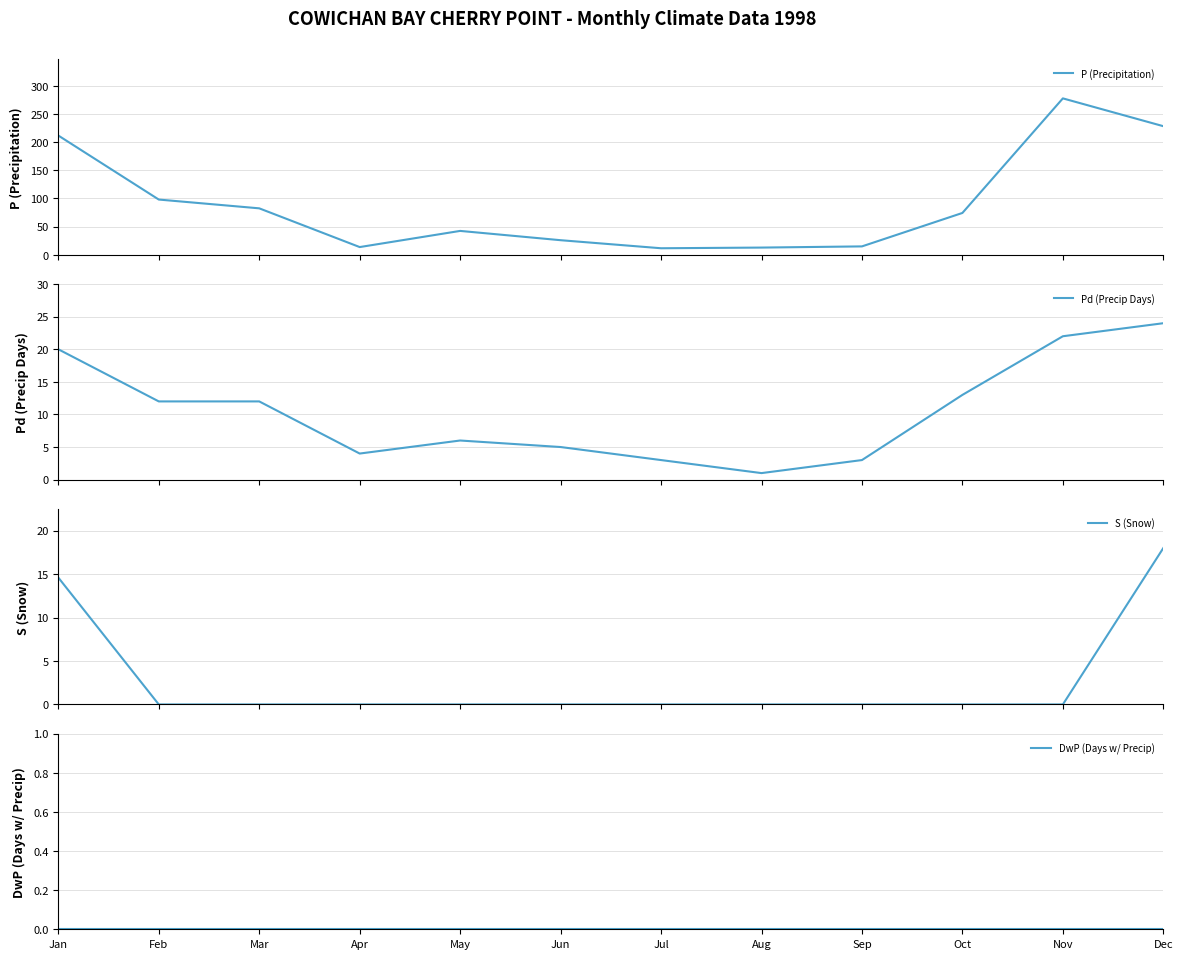

True or false: P (Precipitation) has a value of 24.5 at Apr.

False